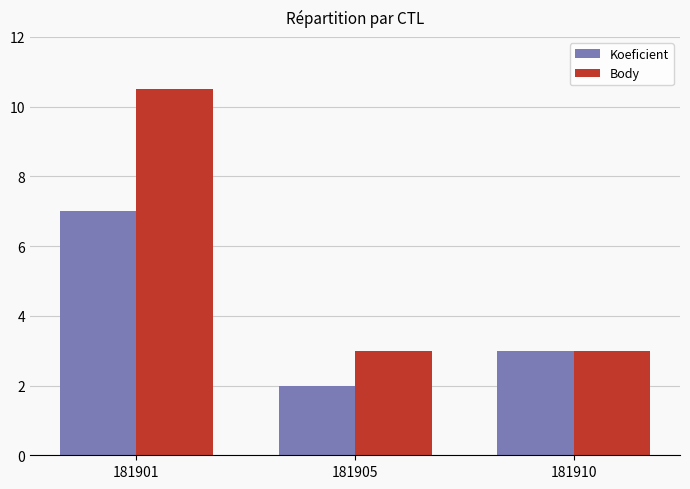

What is the difference between the maximum and minimum values in the Body series?

7.5